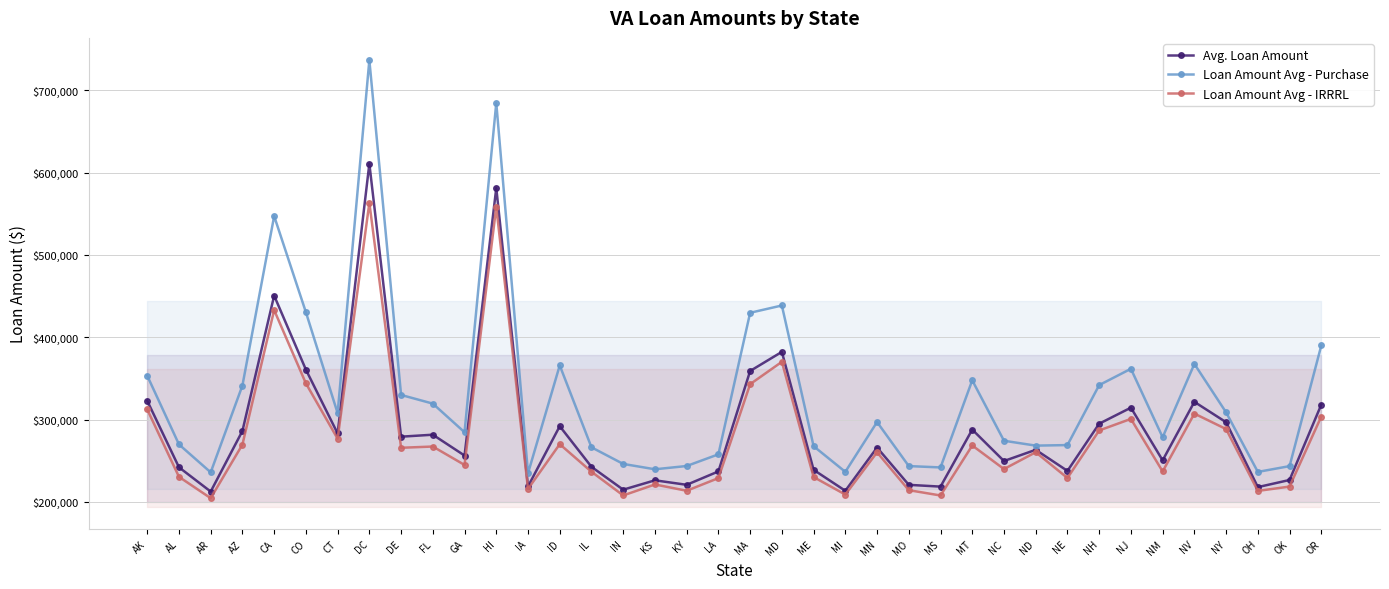

True or false: Loan Amount Avg - IRRRL and Loan Amount Avg - Purchase cross at least once.

False